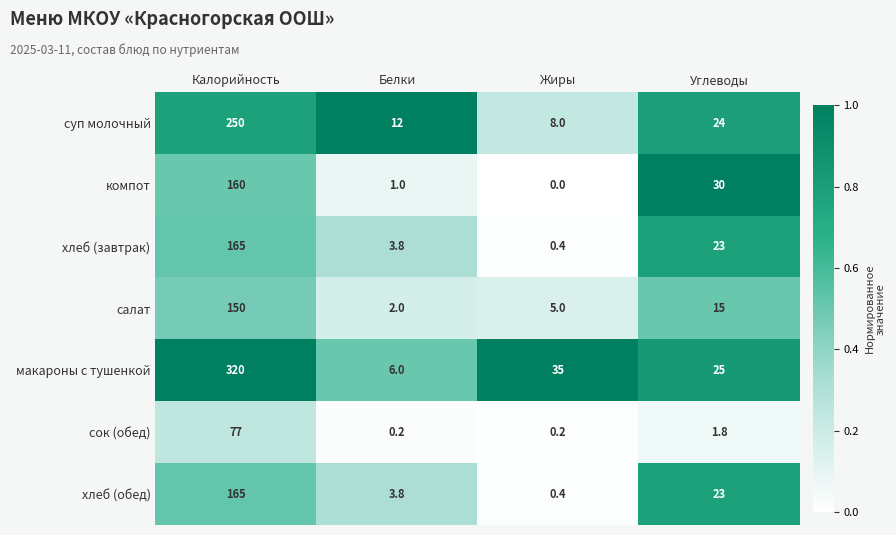

Is it true that салат equals 25.2 at Углеводы?

False